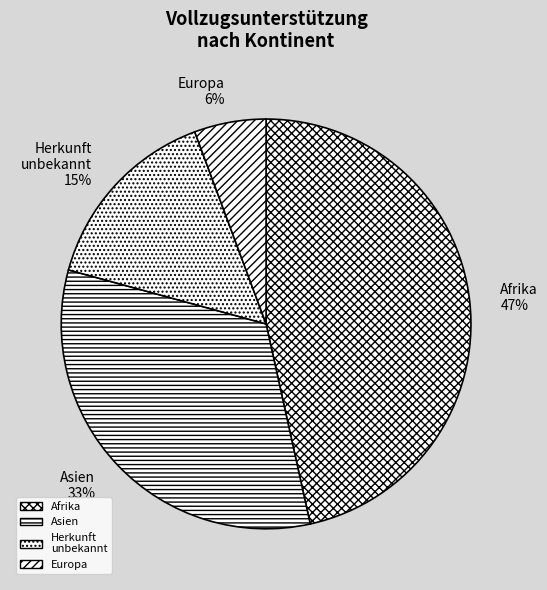

To the nearest percent, what is the average slice percentage?

25%